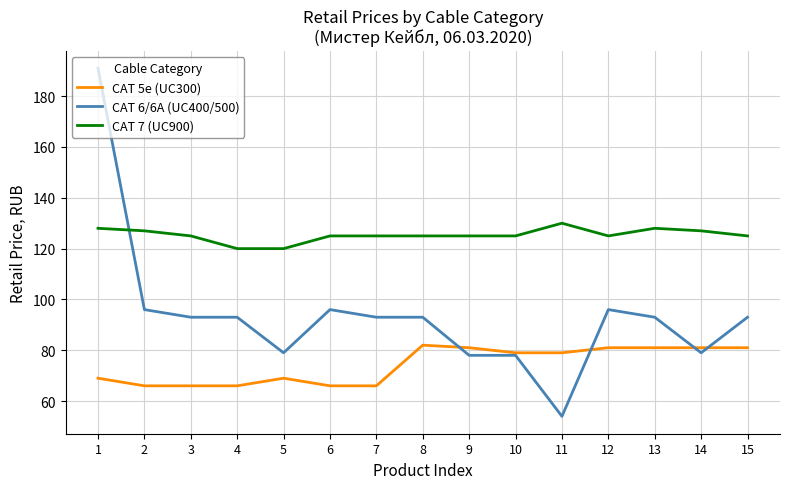

Reading right to left, transcribe all the data shown in this chart.

CAT 5e (UC300): 15=81	14=81	13=81	12=81	11=79	10=79	9=81	8=82	7=66	6=66	5=69	4=66	3=66	2=66	1=69
CAT 6/6A (UC400/500): 15=93	14=79	13=93	12=96	11=54	10=78	9=78	8=93	7=93	6=96	5=79	4=93	3=93	2=96	1=191
CAT 7 (UC900): 15=125	14=127	13=128	12=125	11=130	10=125	9=125	8=125	7=125	6=125	5=120	4=120	3=125	2=127	1=128